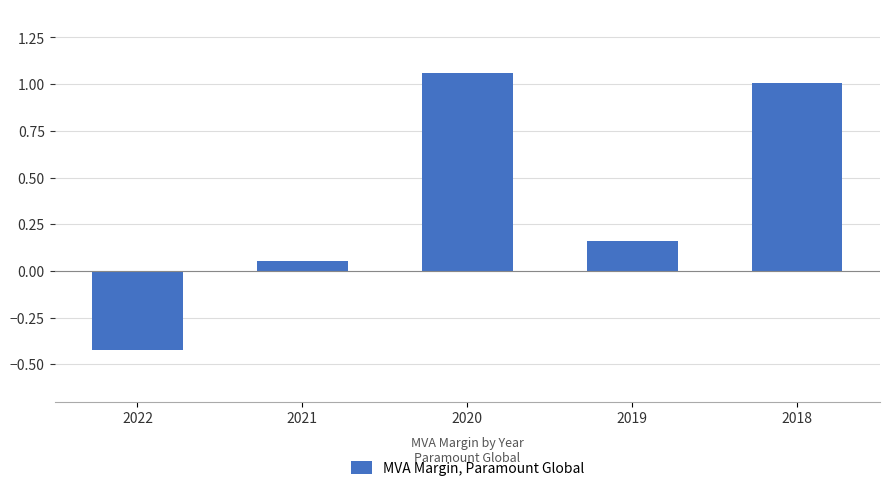

The chart shows a value of 0.7 at 2018. True or false?

False